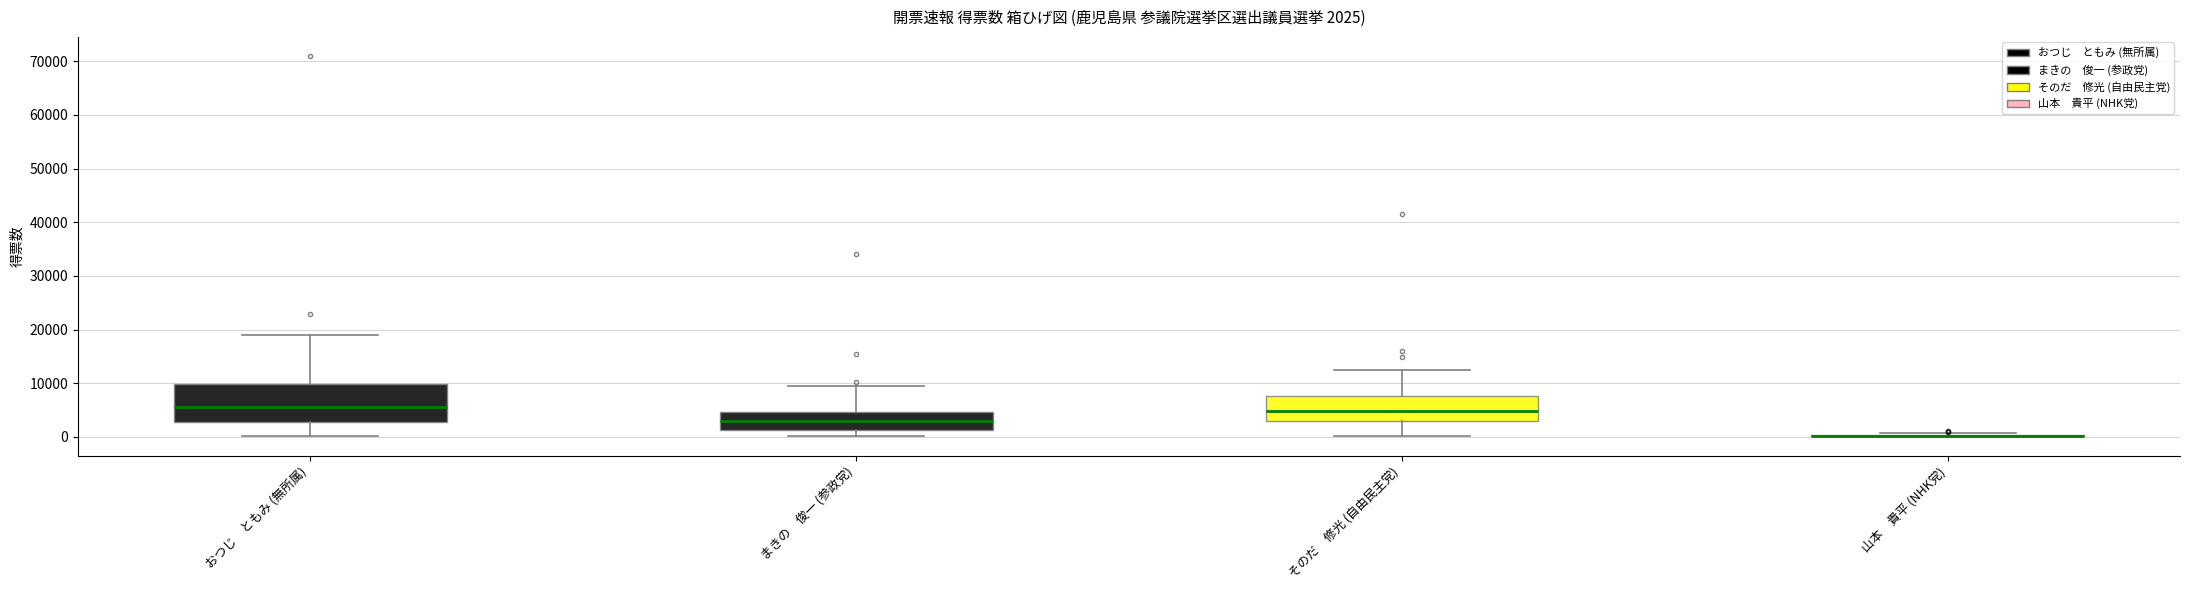

Comparing the boxes themselves (not the whiskers), which one is the tallest?

おつじ ともみ (無所属)